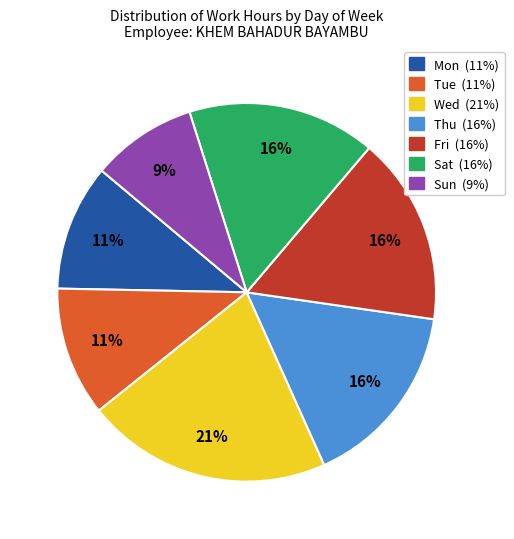

To the nearest percent, what is the average slice percentage?

14%